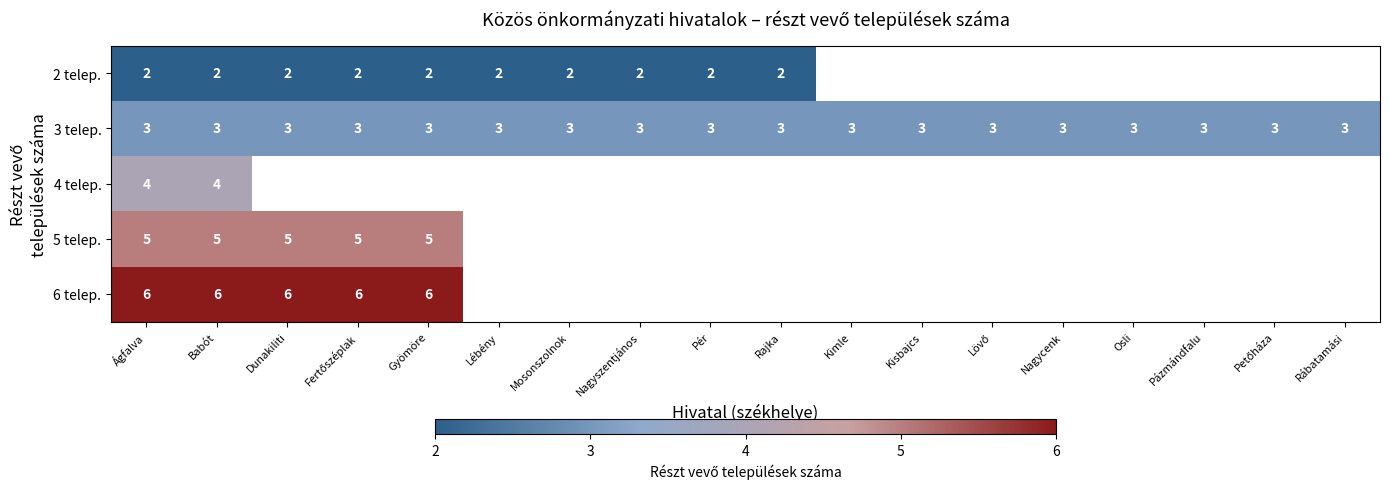

Is it true that 2 telep. equals 2 at Ágfalva?

True